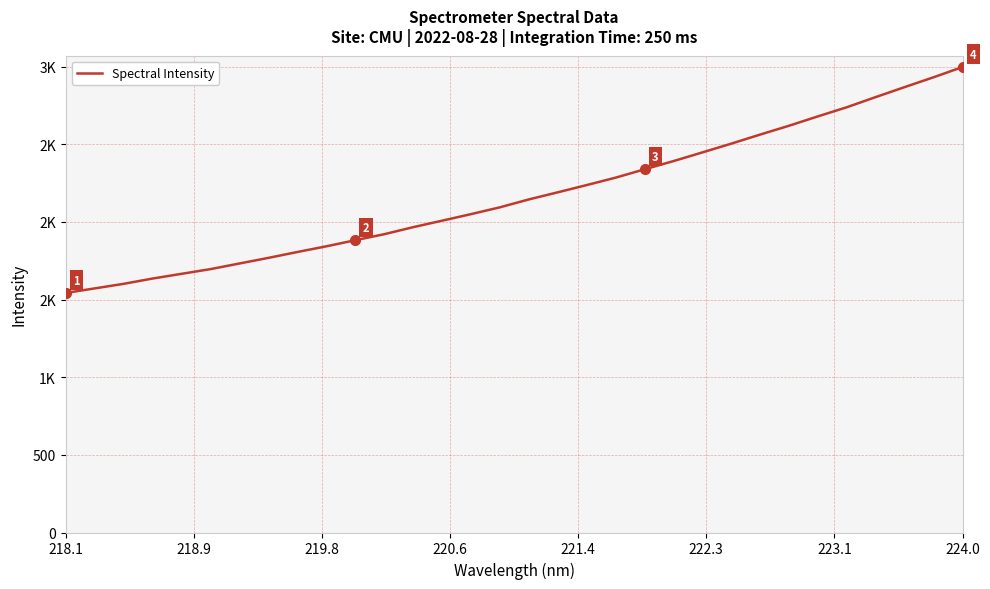

Does the chart have visible grid lines?

Yes